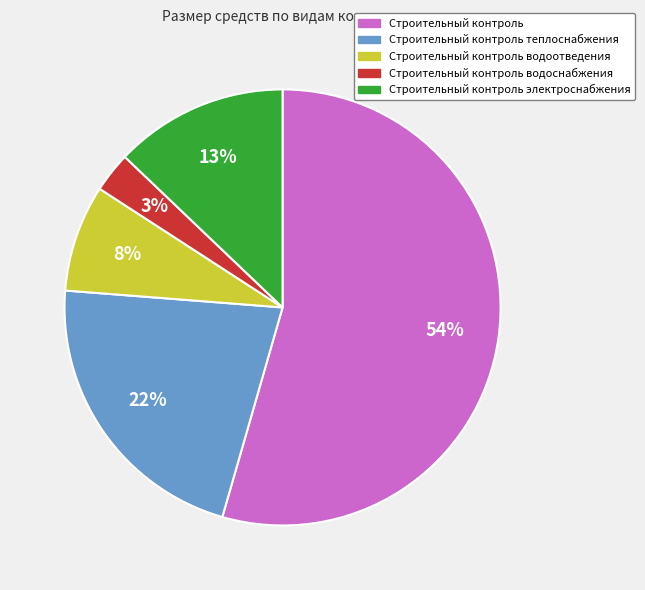

To the nearest percent, what is the average slice percentage?

20%